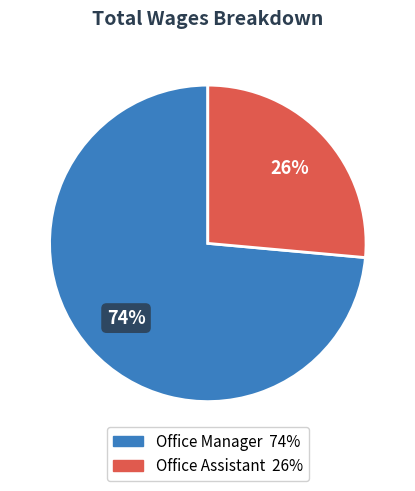

To the nearest percent, what is the combined percentage of Office Manager and Office Assistant?

100%